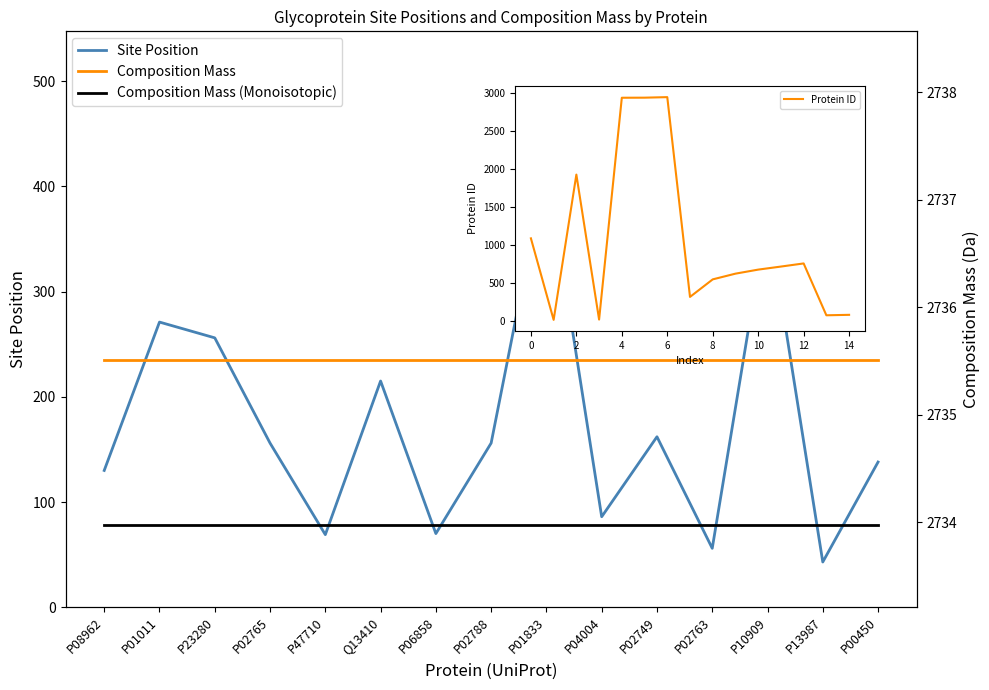

Read the Composition Mass (Monoisotopic) value at P02765.

2734.0